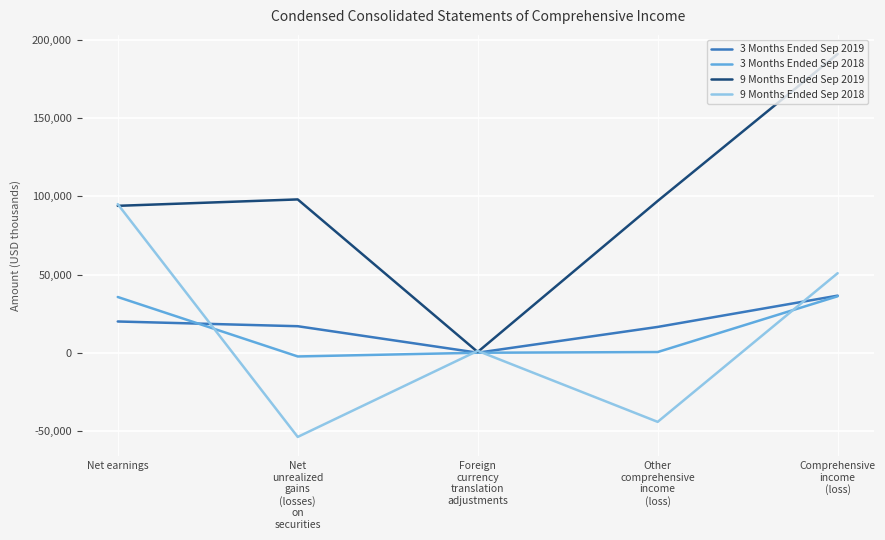

What is the difference between the second highest and second lowest values in the 9 Months Ended Sep 2019 series?

4102